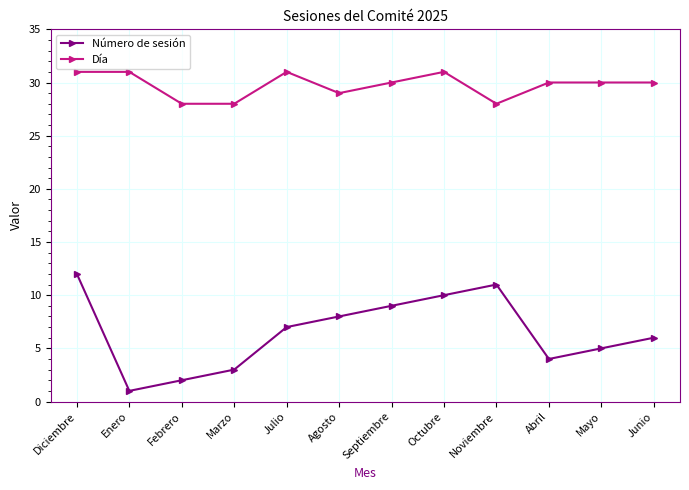

Does the chart have visible grid lines?

Yes